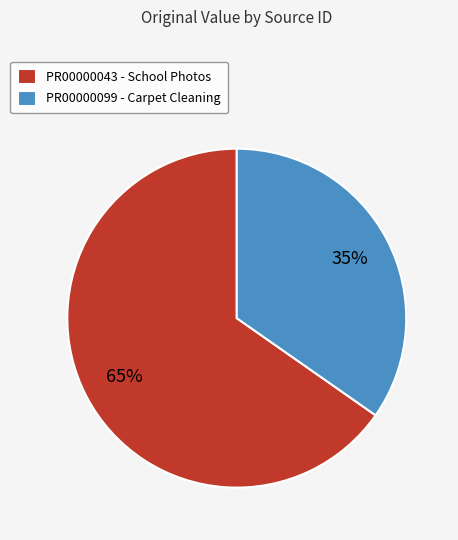

Do PR00000043 - School Photos and PR00000099 - Carpet Cleaning together represent more than half of the pie?

Yes